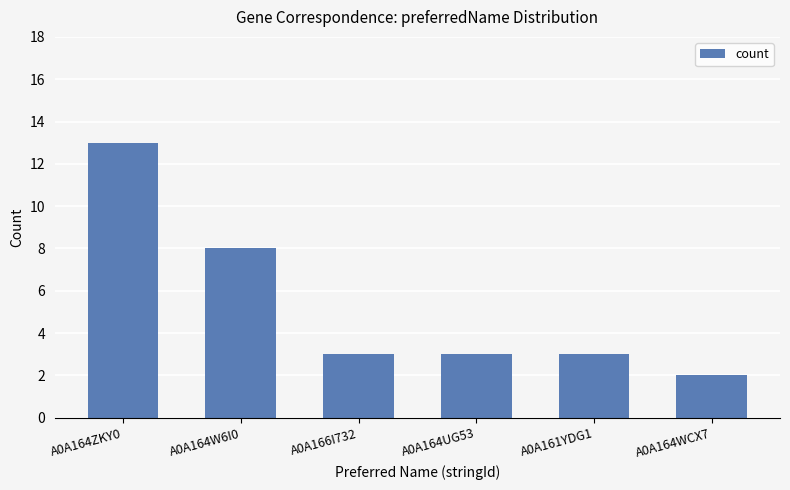

What is the label of the 4th bar from the right?

A0A166I732